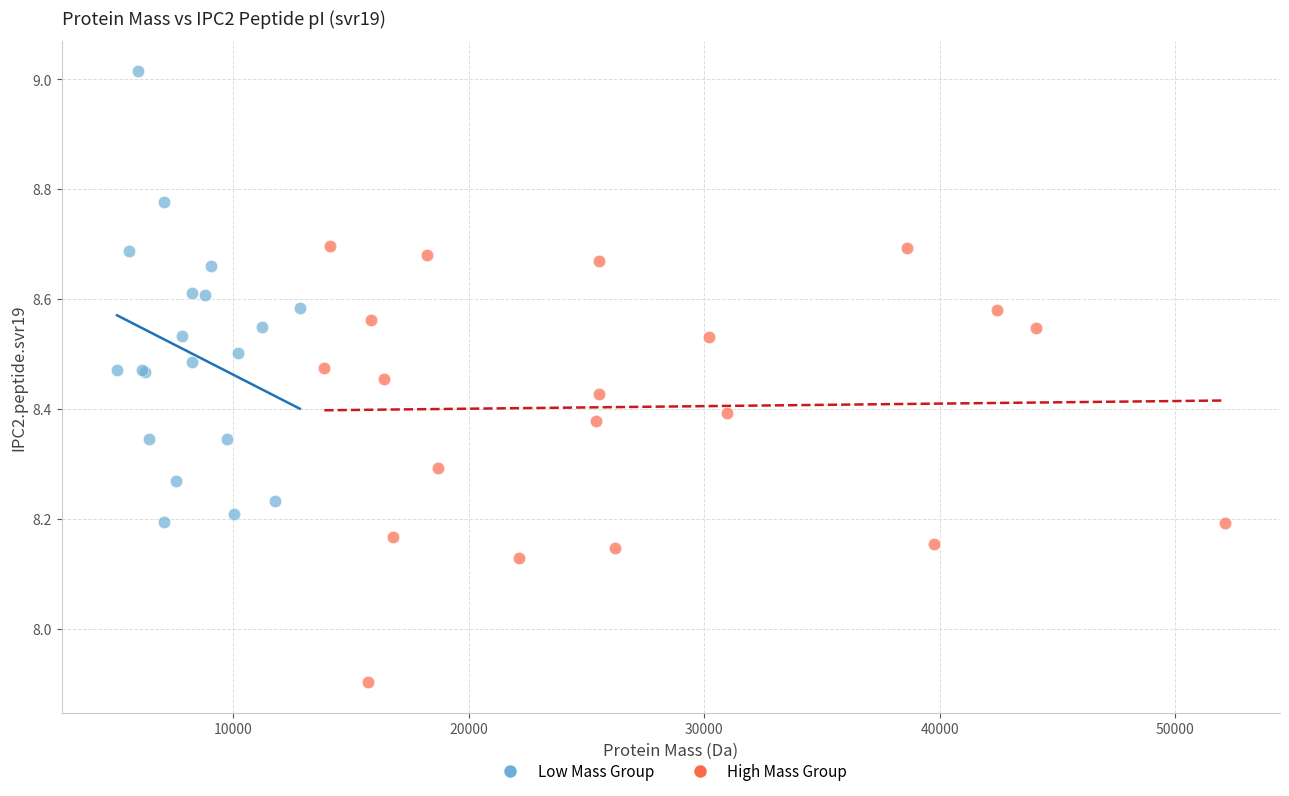

Which series contains the highest Y value?

Low Mass Group